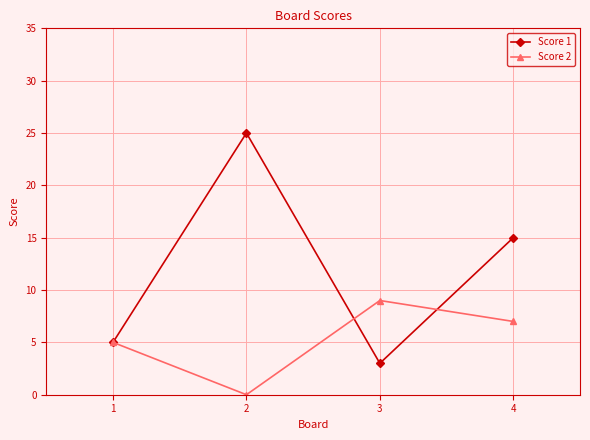

Between 1 and 2, which series saw the biggest shift?

Score 1